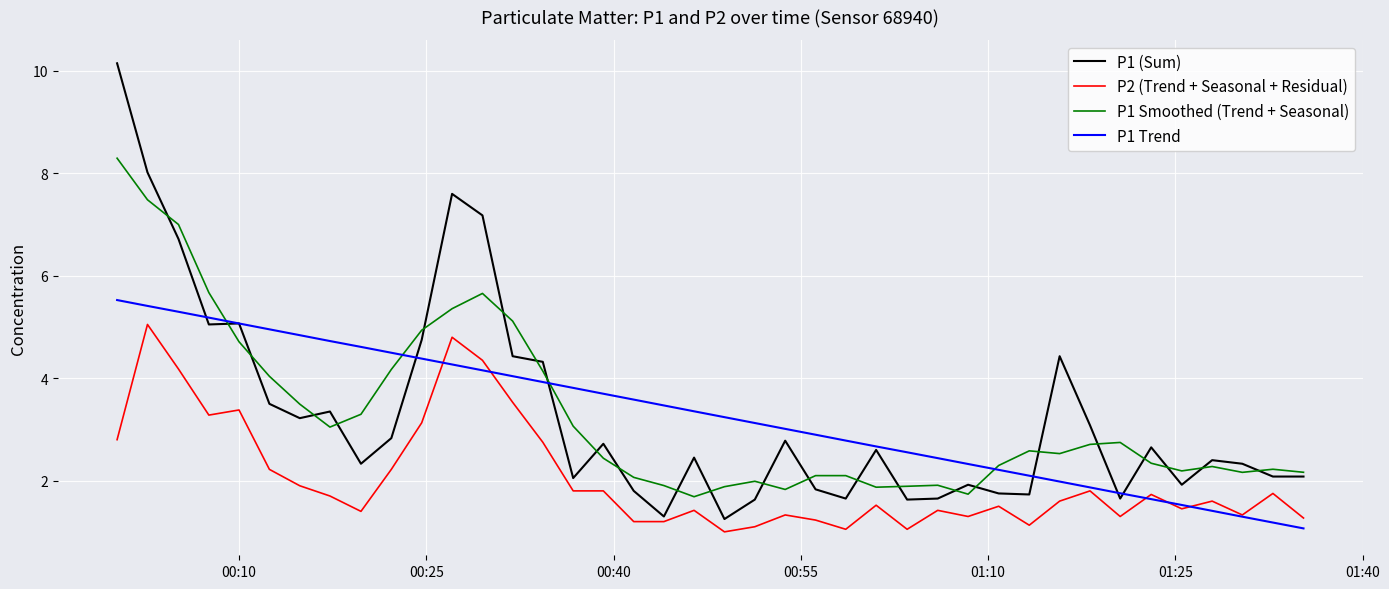

Rank the series by their maximum value, from highest to lowest.

P1 (Sum), P1 Smoothed (Trend + Seasonal), P1 Trend, P2 (Trend + Seasonal + Residual)